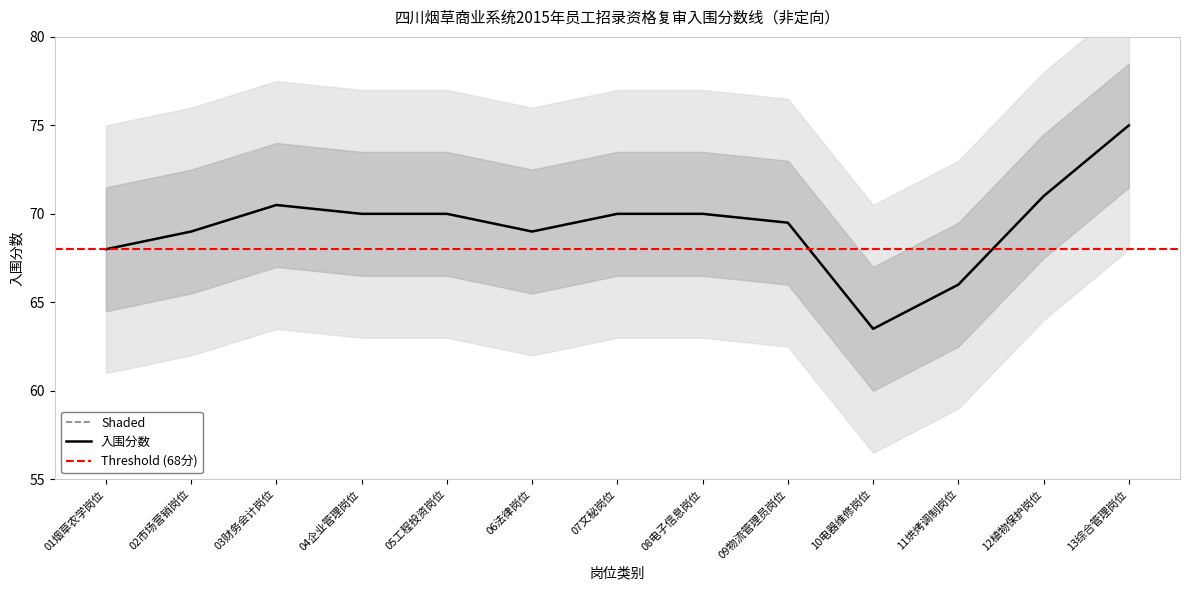

Reading right to left, what are all the values shown in this chart?

13综合管理岗位=75.0	12植物保护岗位=71.0	11烘烤调制岗位=66.0	10电器维修岗位=63.5	09物流管理员岗位=69.5	08电子信息岗位=70.0	07文秘岗位=70.0	06法律岗位=69.0	05工程投资岗位=70.0	04企业管理岗位=70.0	03财务会计岗位=70.5	02市场营销岗位=69.0	01烟草农学岗位=68.0